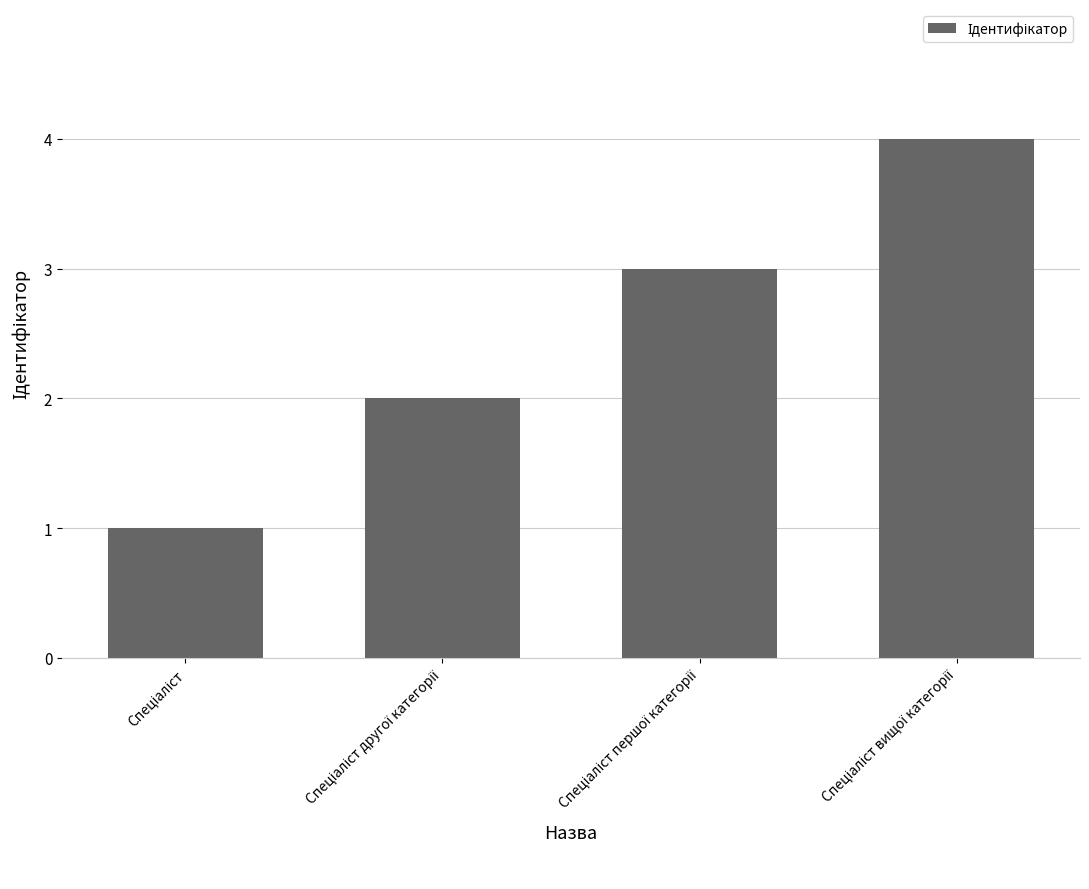

Are the bars grouped side by side (vs. stacked)?

No